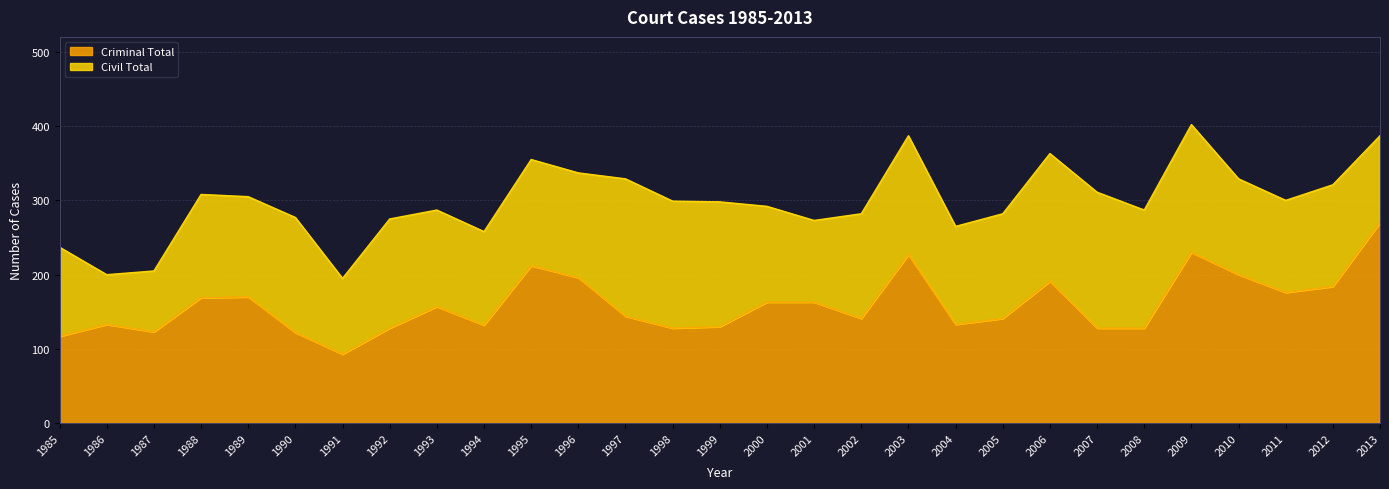

What is the total value across all series at 2003?

387